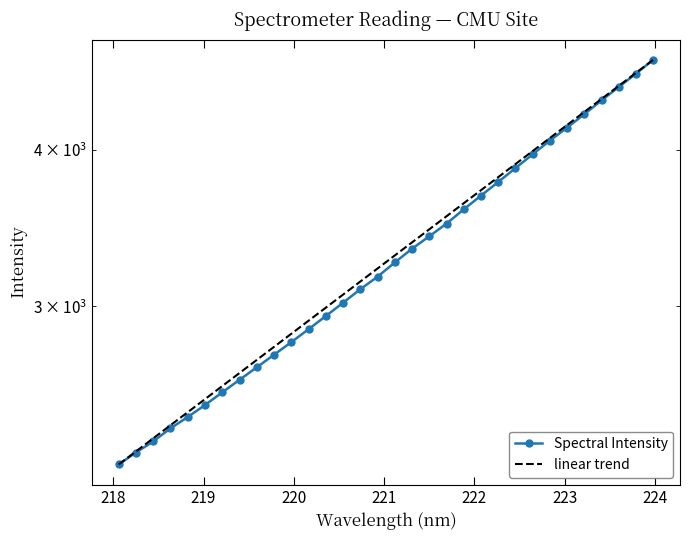

What is the difference between the maximum and minimum values?

2475.0